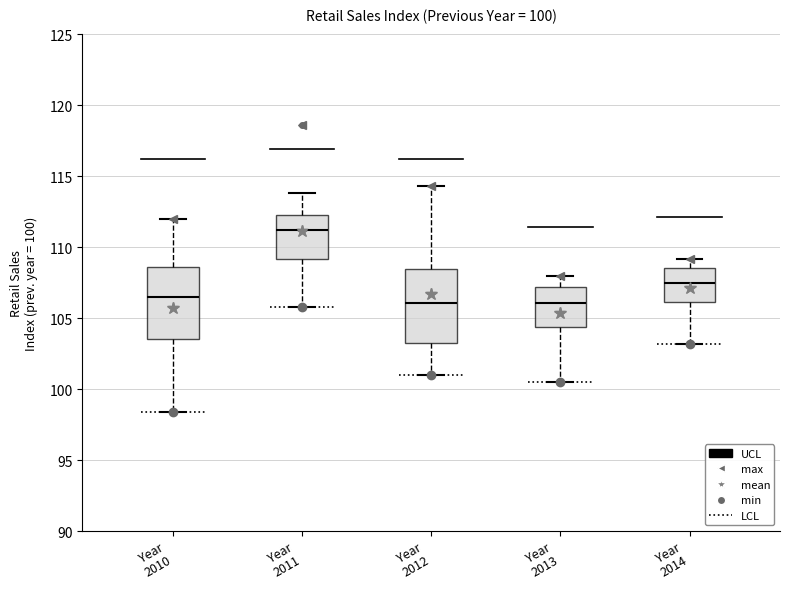

Which box has the highest median line?

Year 2011